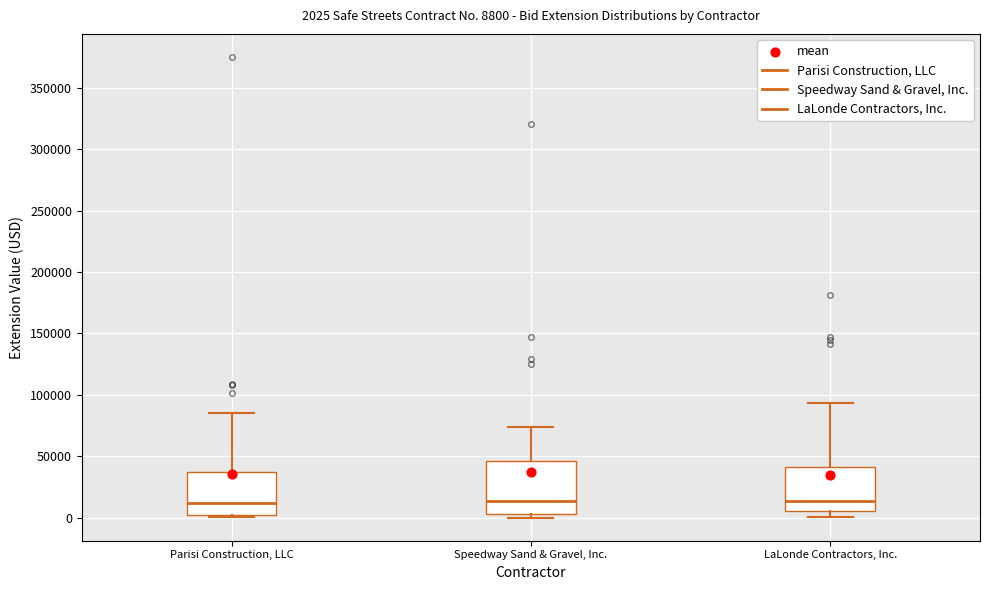

Comparing the boxes themselves (not the whiskers), which one is the tallest?

Speedway Sand & Gravel, Inc.